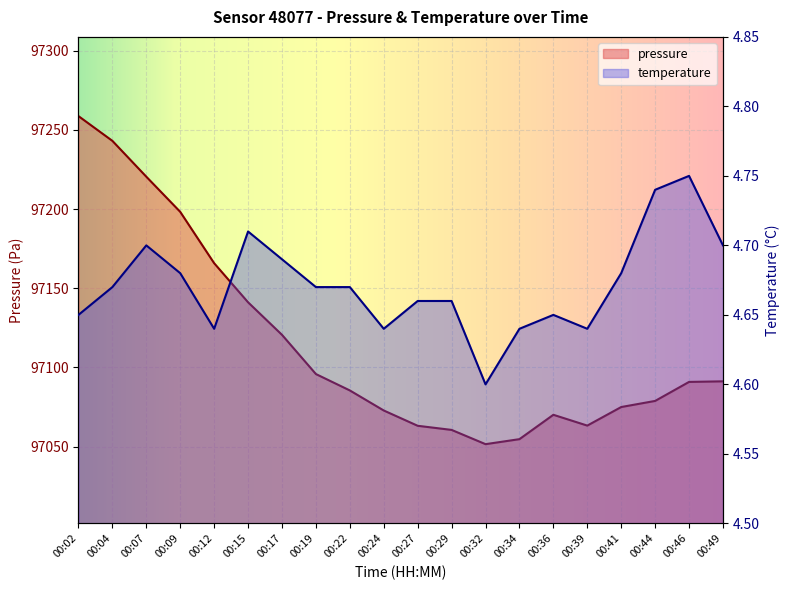

What is the greatest value displayed?

97258.7